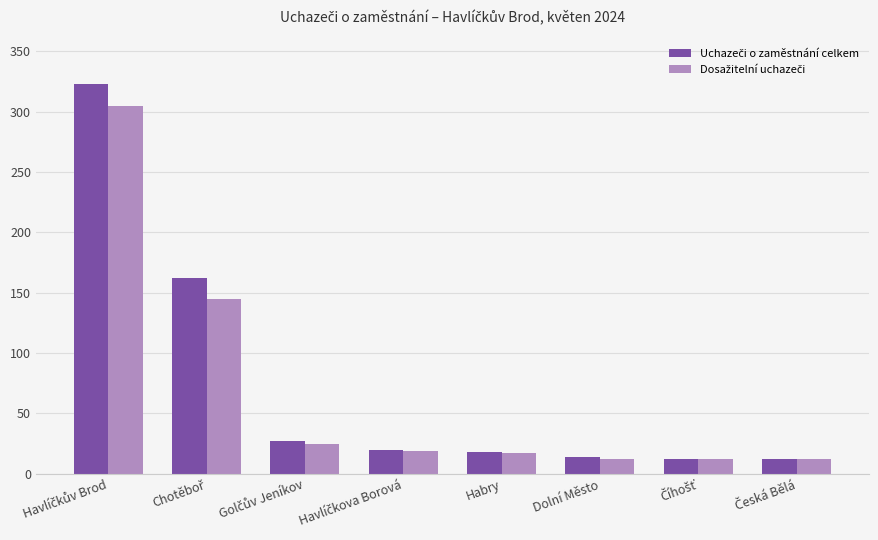

What is the smallest value displayed?

12